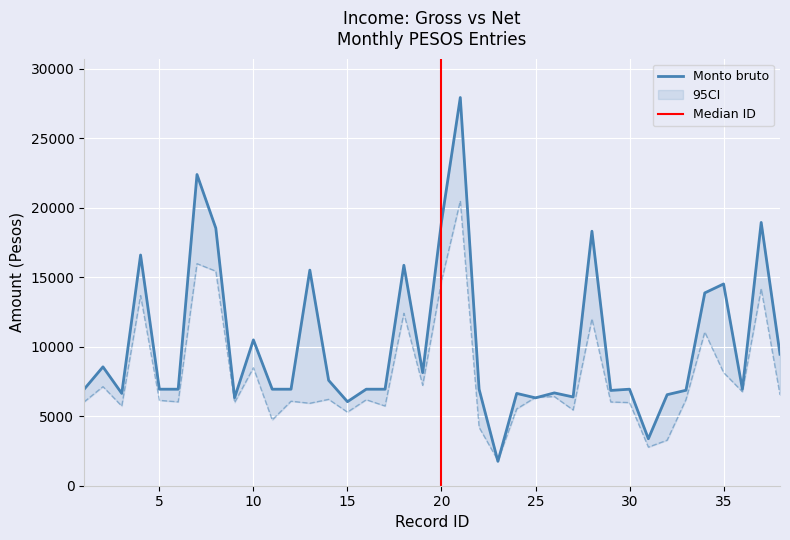

What is the sum of all Monto bruto values?

385662.8